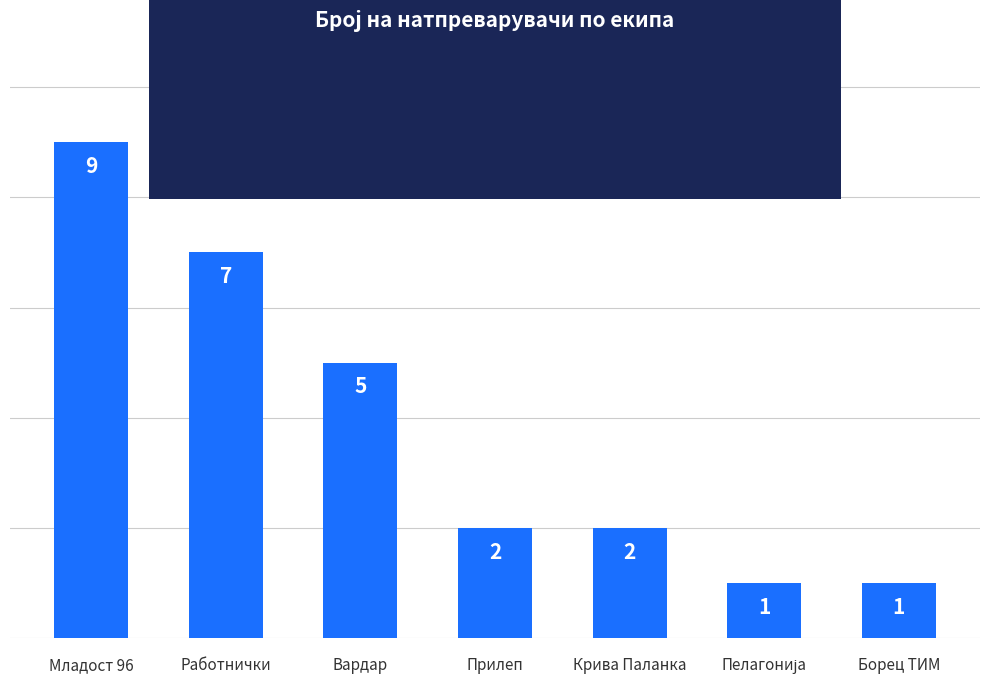

Approximately how many times larger is the value at Работнички compared to Вардар?

1.4